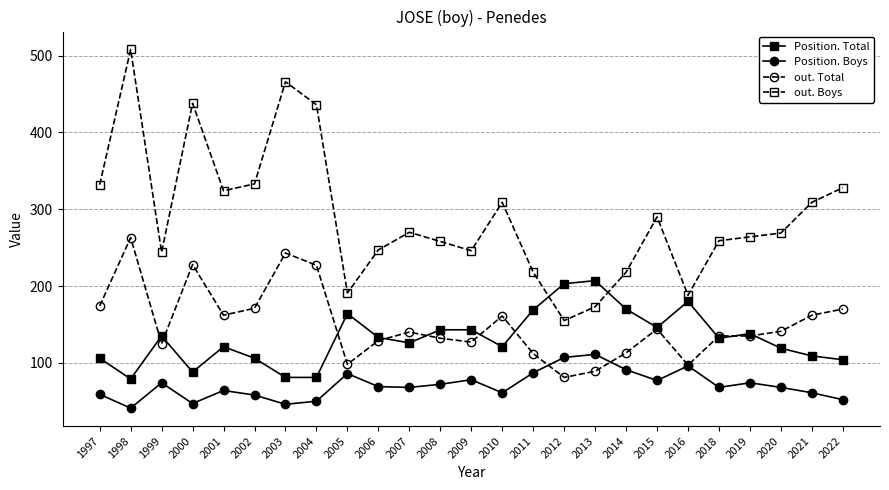

What is the value of the Position. Total point at the 14th from the left?

121